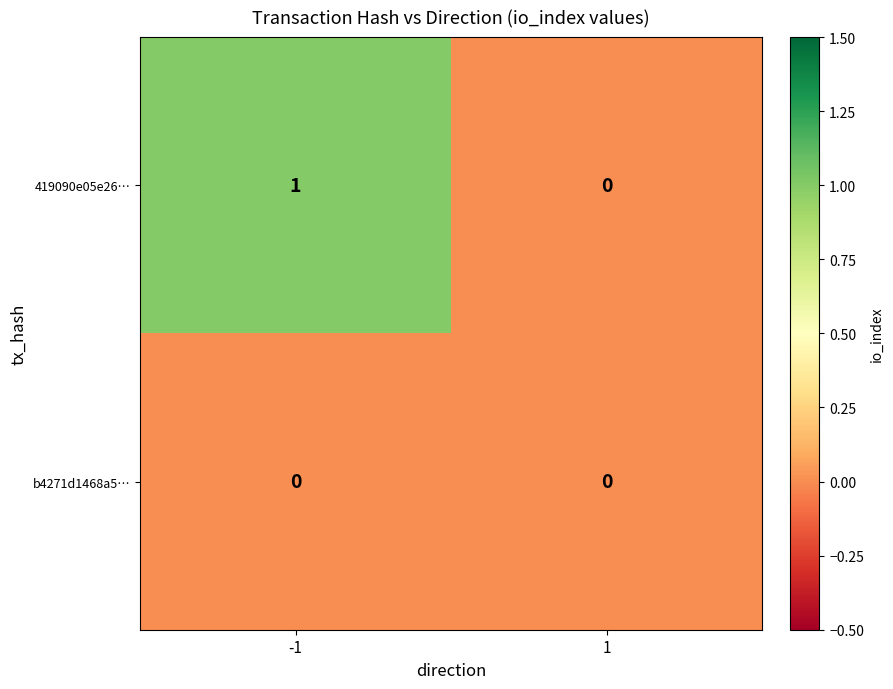

The value of 419090e05e26… at -1 is 1. True or false?

True